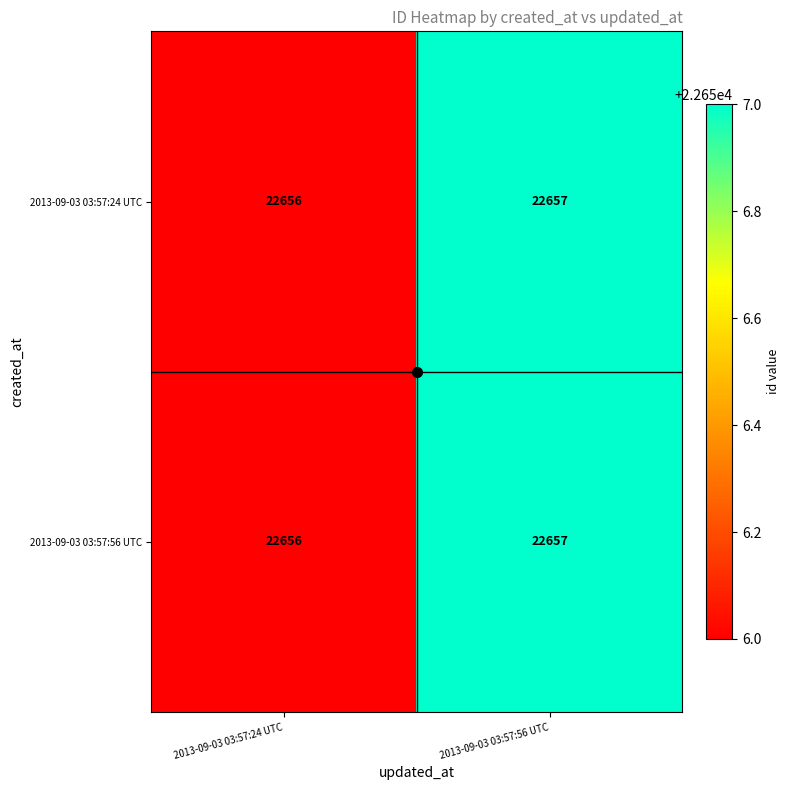

List the labels in order of 2013-09-03 03:57:56 UTC value, largest first.

2013-09-03 03:57:56 UTC, 2013-09-03 03:57:24 UTC